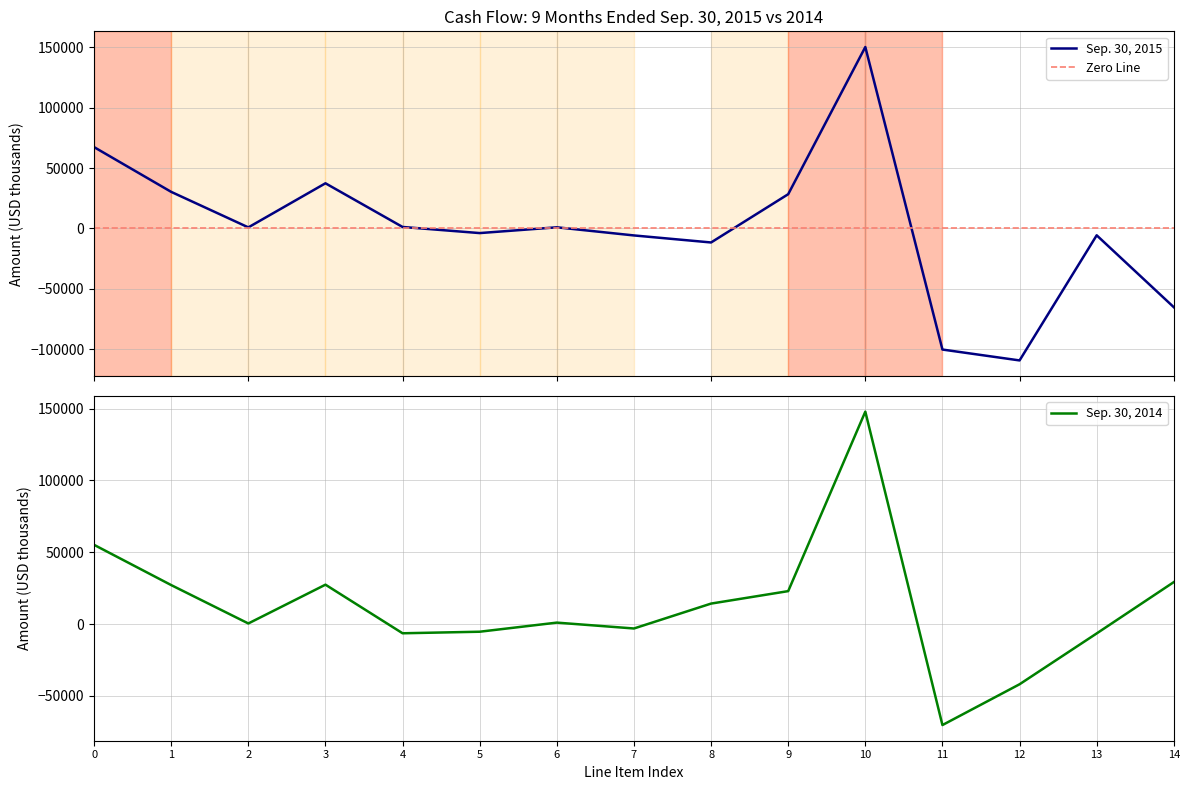

In Sep. 30, 2014, how many points are higher than both neighbors (excluding endpoints)?

3